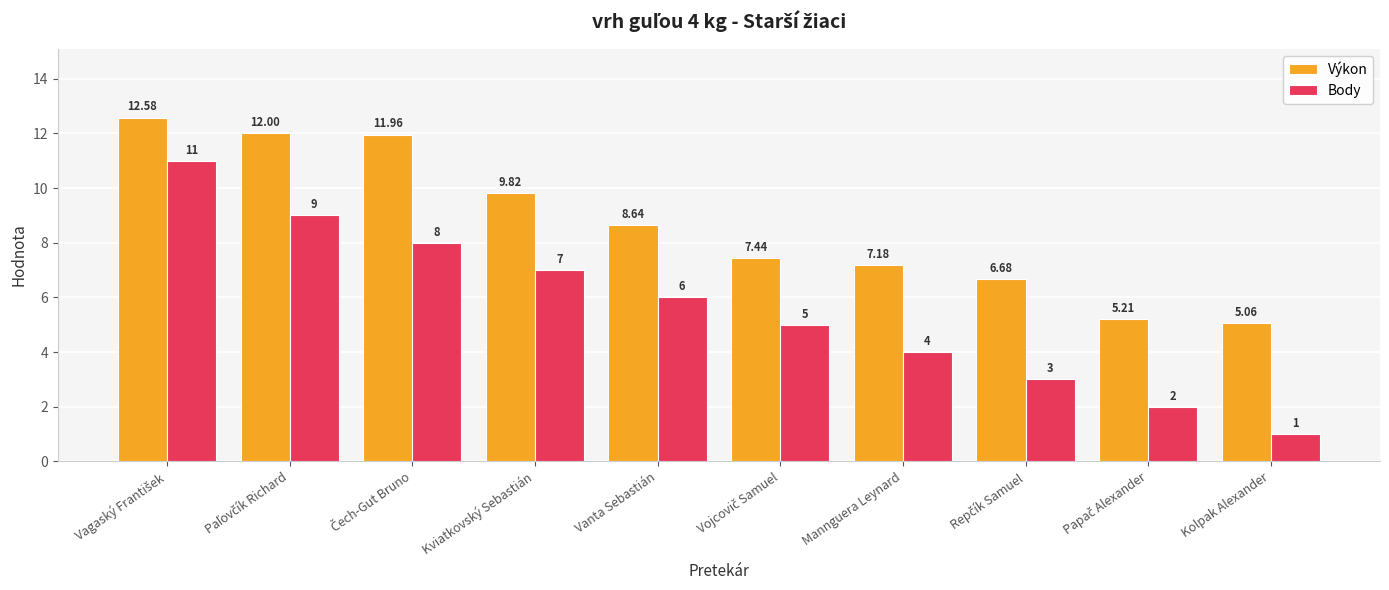

The Výkon series shows 3.7 at Mannguera Leynard. True or false?

False